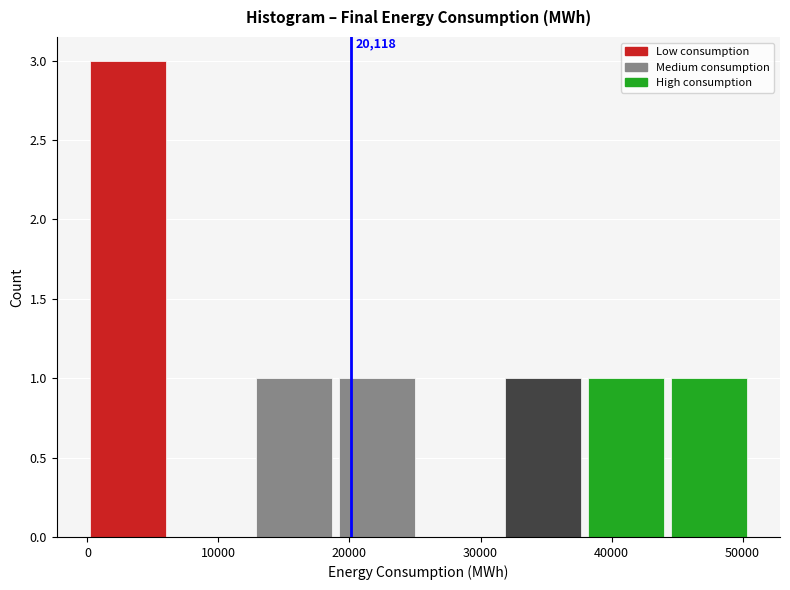

Over which range of the x-axis is the bar tallest?

0 to 6000